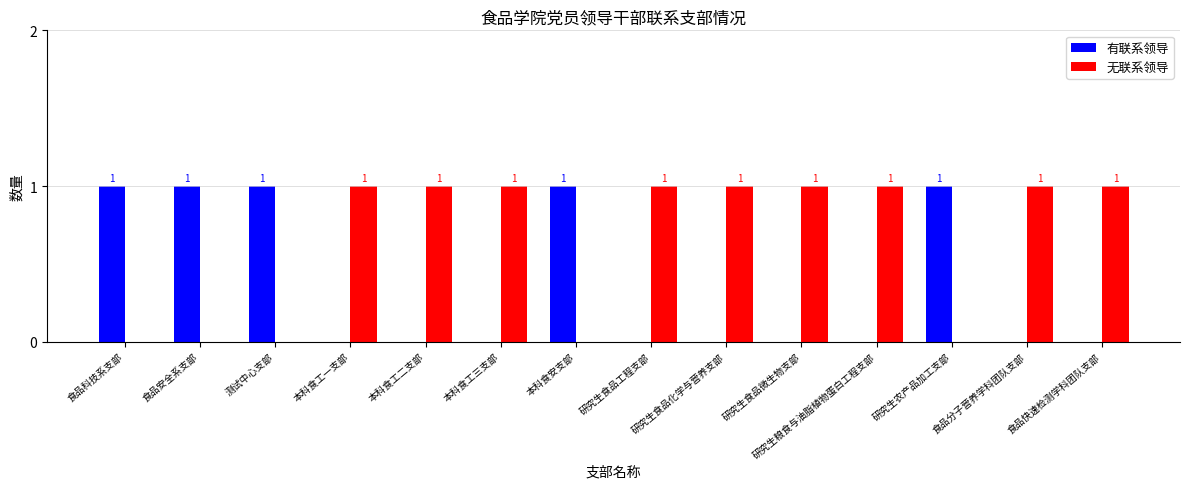

Reading right to left, extract all data points from this chart.

有联系领导: 食品快速检测学科团队支部=0	食品分子营养学科团队支部=0	研究生农产品加工支部=1	研究生粮食与油脂植物蛋白工程支部=0	研究生食品微生物支部=0	研究生食品化学与营养支部=0	研究生食品工程支部=0	本科食安支部=1	本科食工三支部=0	本科食工二支部=0	本科食工一支部=0	测试中心支部=1	食品安全系支部=1	食品科技系支部=1
无联系领导: 食品快速检测学科团队支部=1	食品分子营养学科团队支部=1	研究生农产品加工支部=0	研究生粮食与油脂植物蛋白工程支部=1	研究生食品微生物支部=1	研究生食品化学与营养支部=1	研究生食品工程支部=1	本科食安支部=0	本科食工三支部=1	本科食工二支部=1	本科食工一支部=1	测试中心支部=0	食品安全系支部=0	食品科技系支部=0